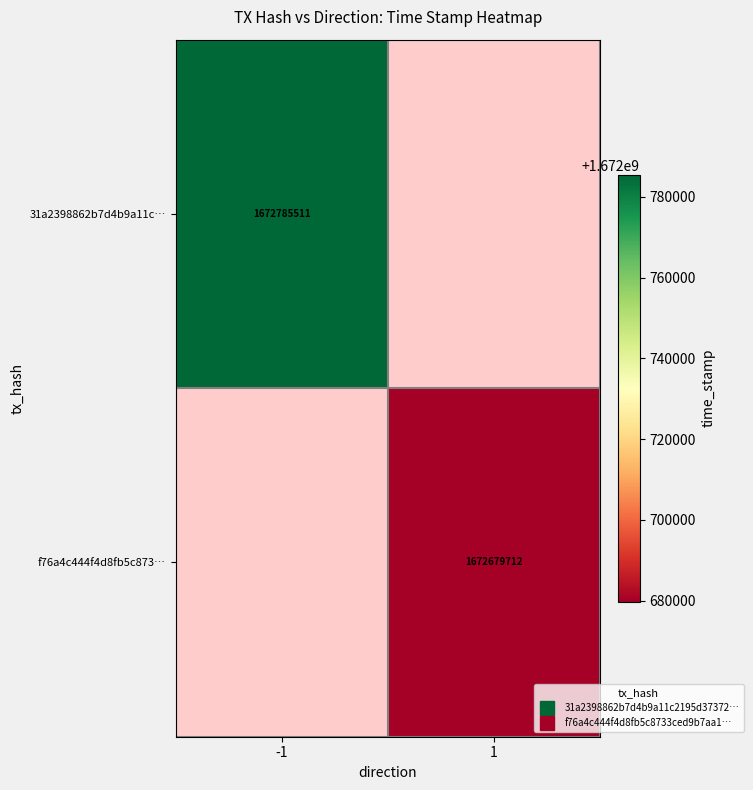

At which category does the chart reach its peak across all series?

-1